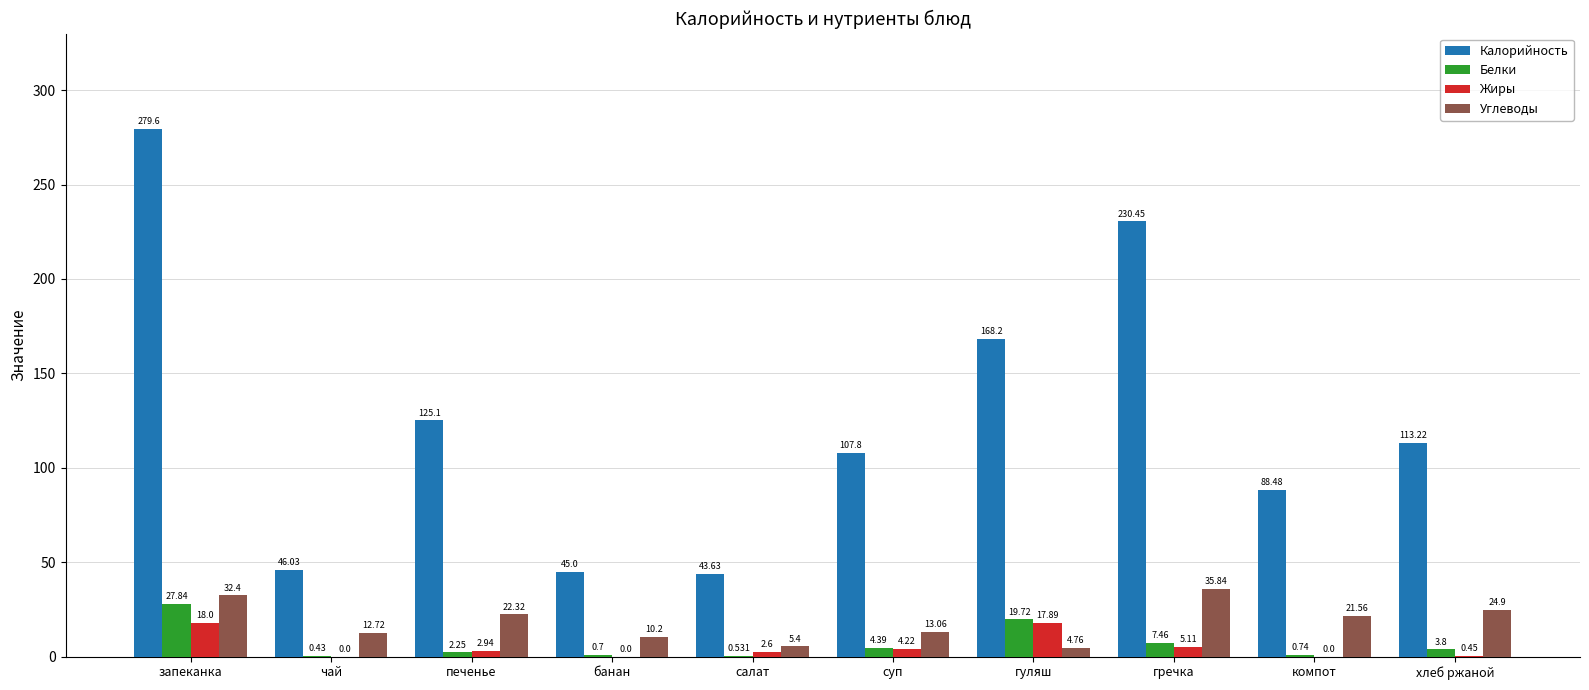

What is the sum of all Жиры values?

51.2